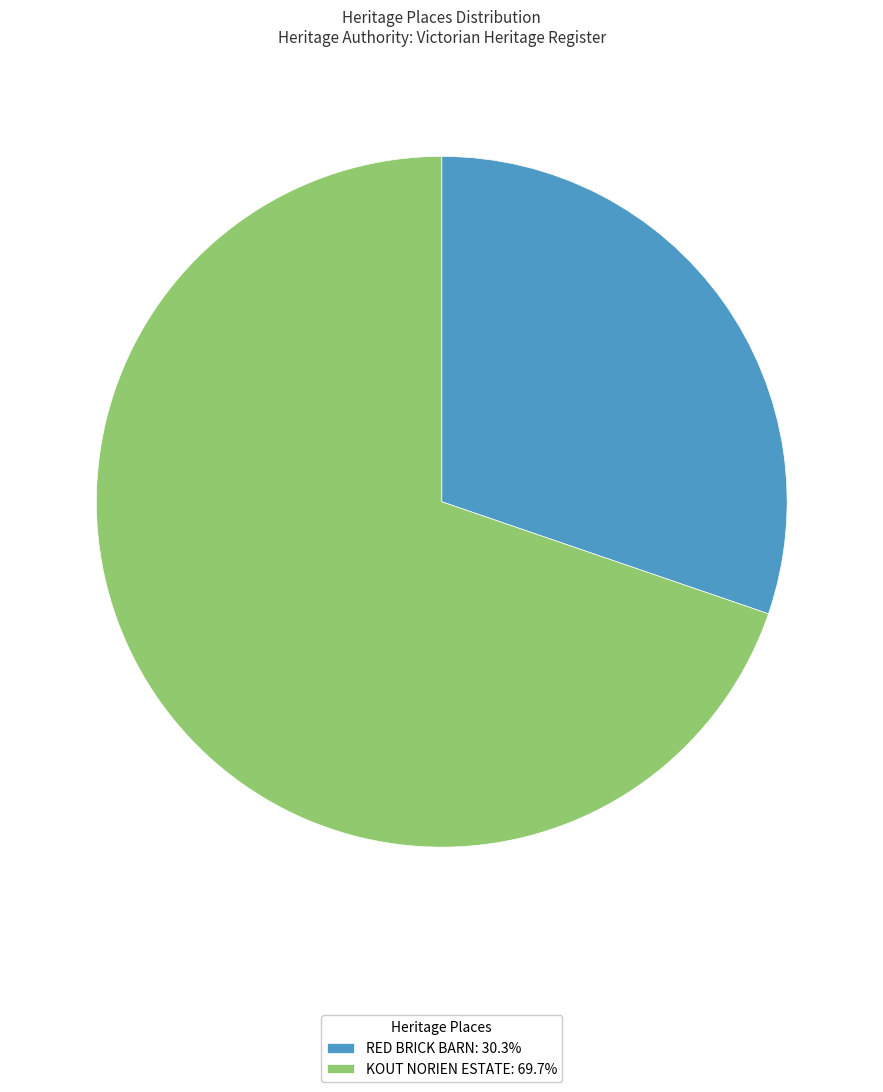

Combined, do KOUT NORIEN ESTATE: 69.7% and RED BRICK BARN: 30.3% account for over 50%?

Yes